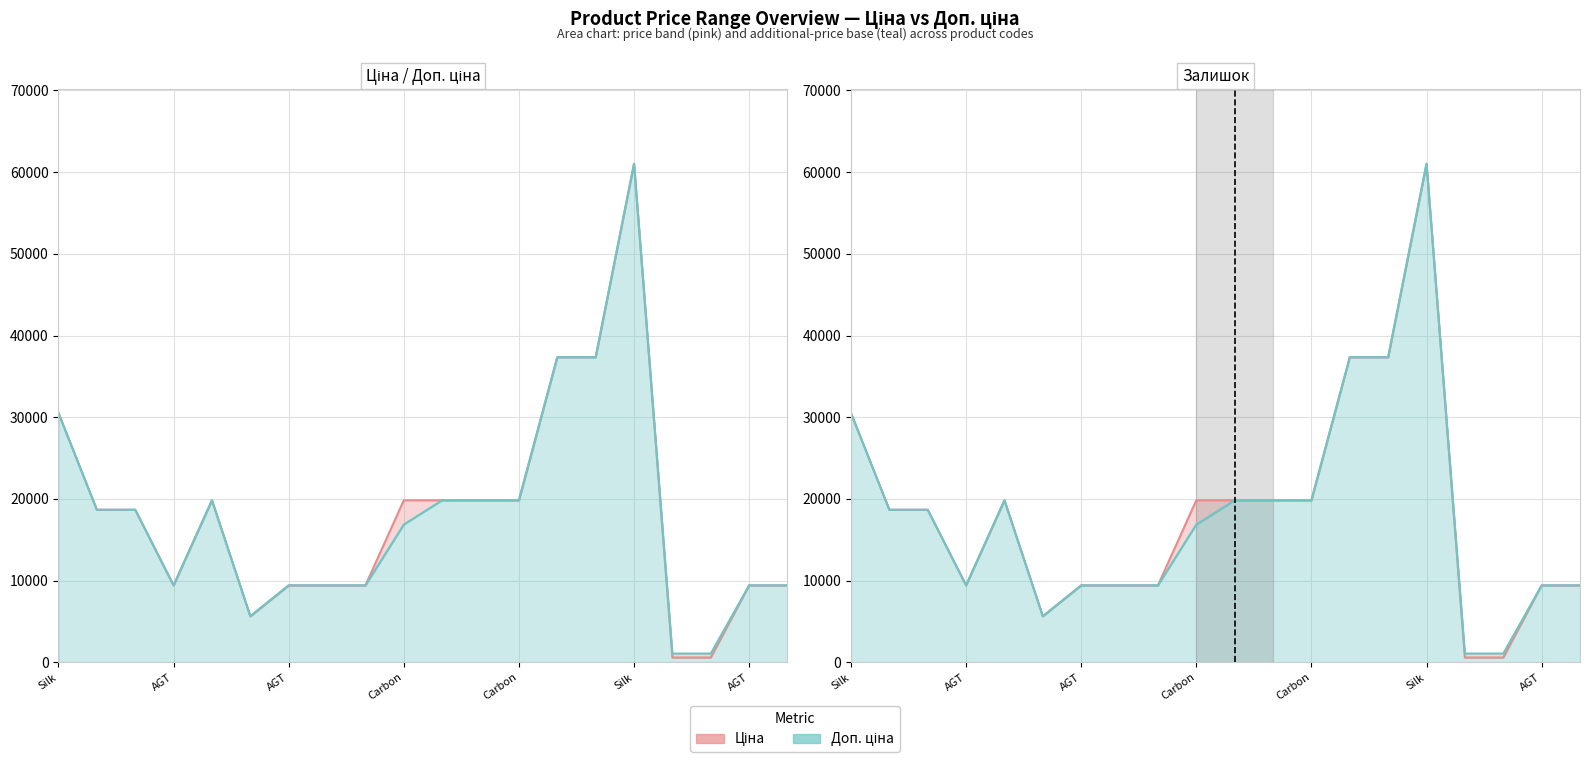

Between Carbon-287302224 and Carbon-287292222, which is larger?

Carbon-287302224